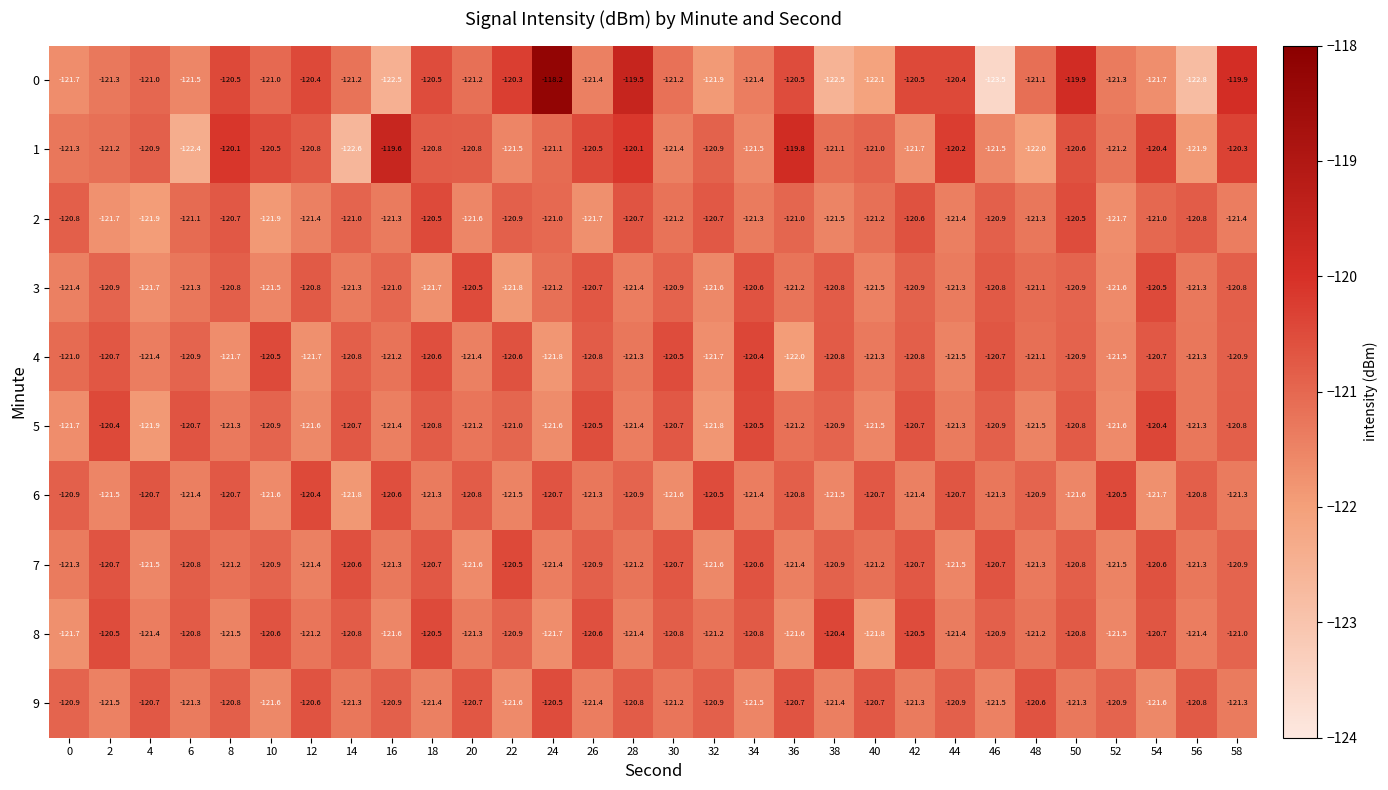

Which category has the lowest value in the 3 series?

22